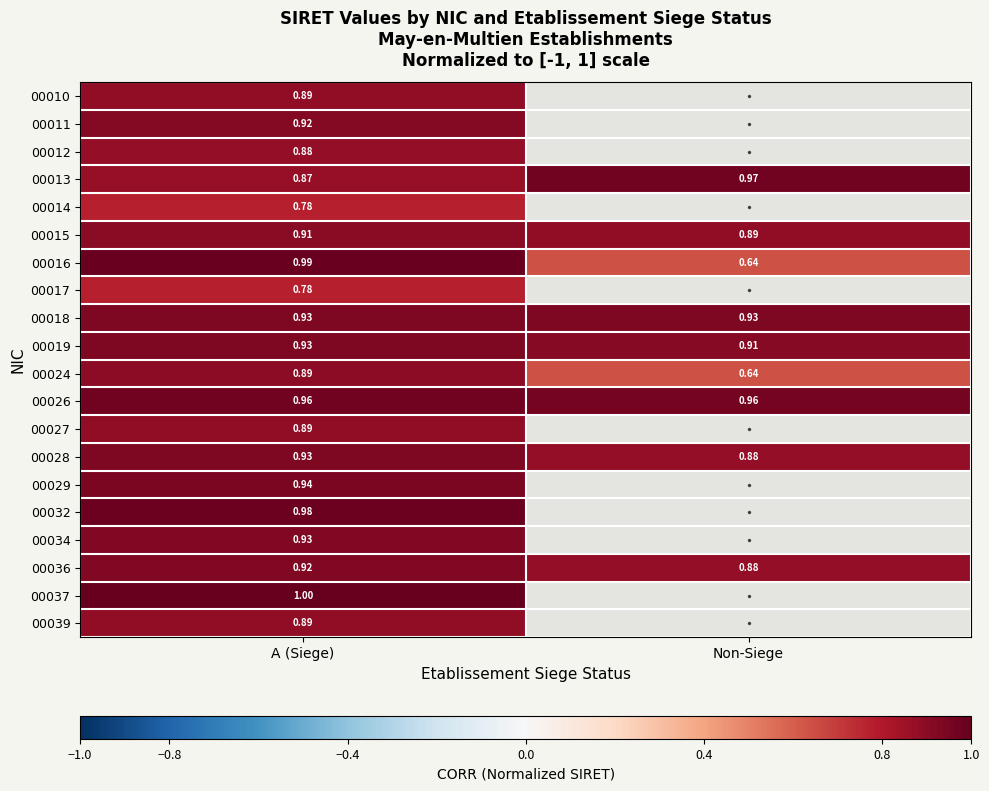

Which category has the lowest value in the 00015 series?

Non-Siege